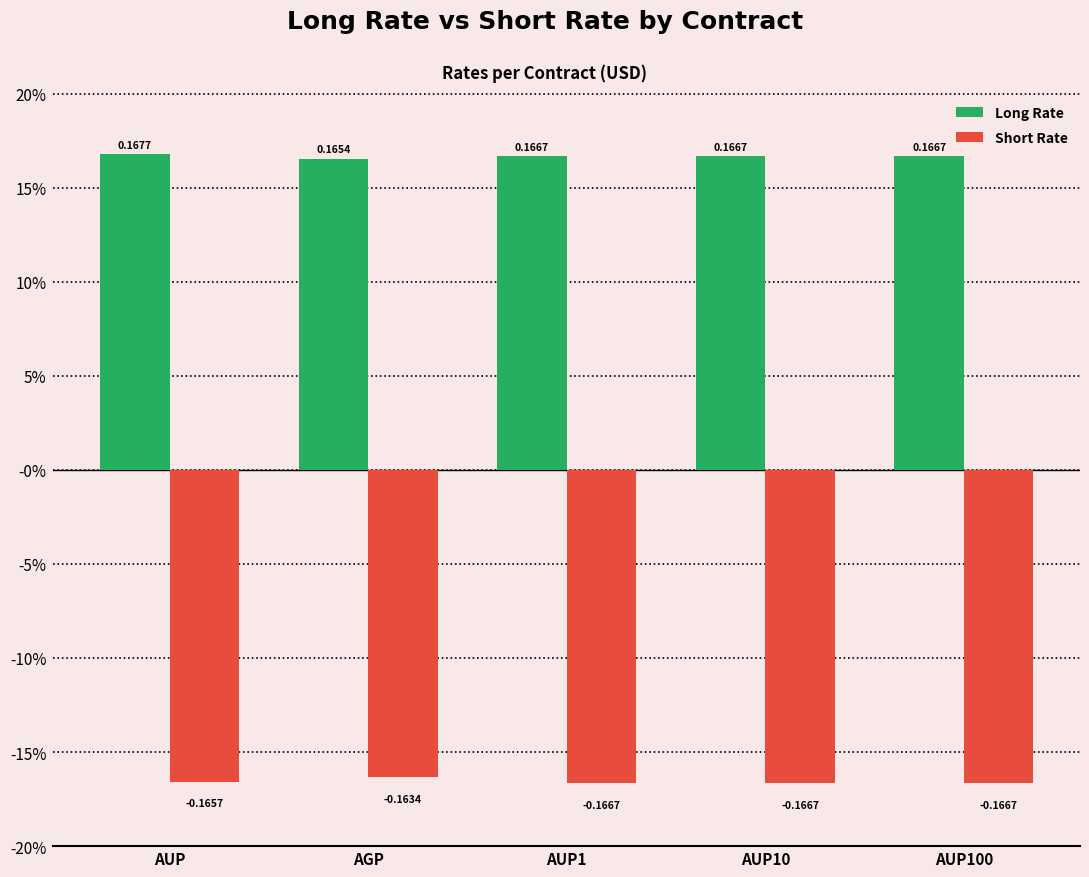

What is the sum of all Long Rate values?

0.8